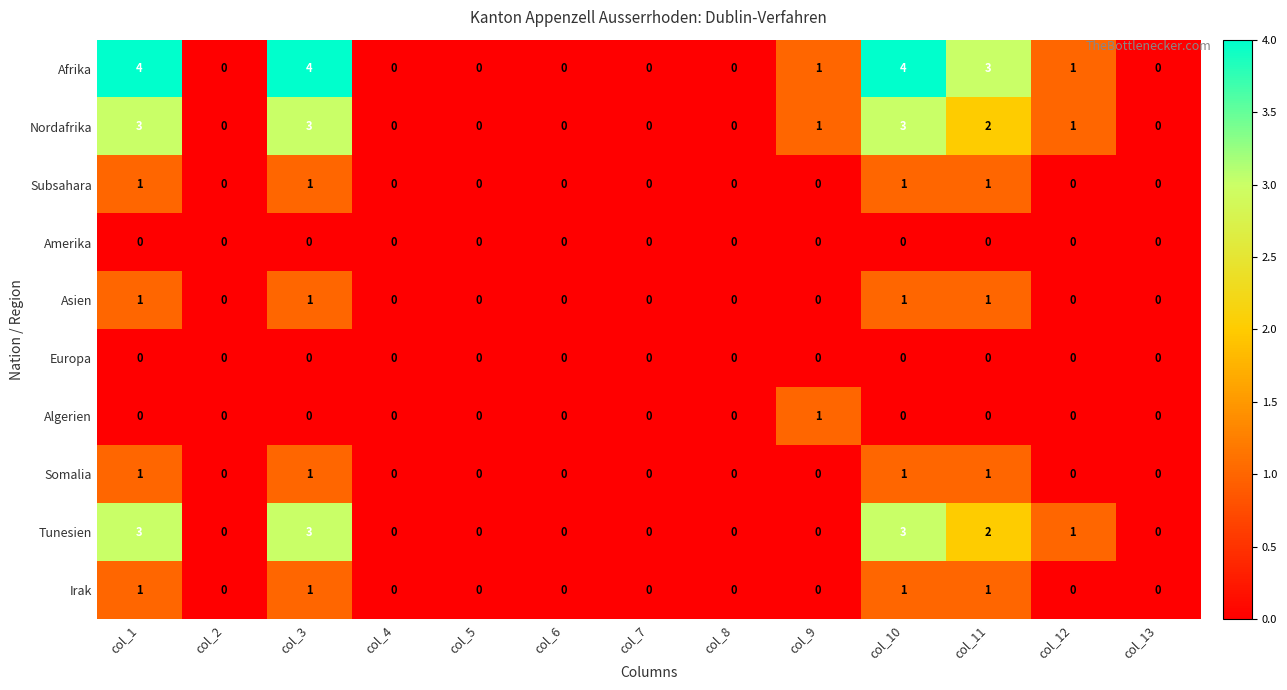

Which series has the largest range (max minus min)?

Afrika